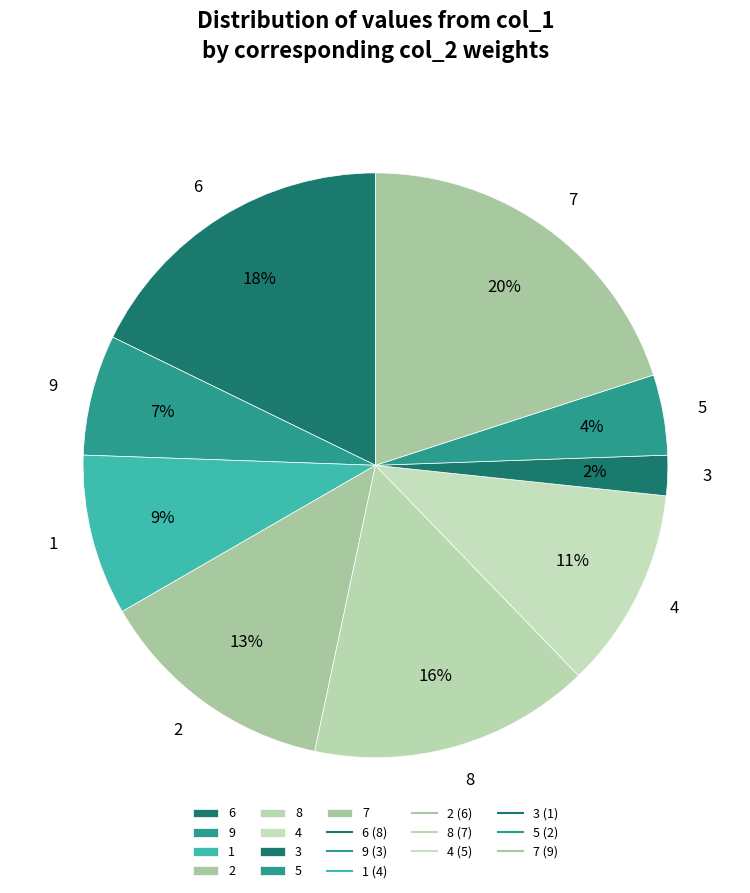

Which category has the smallest portion of the pie?

3